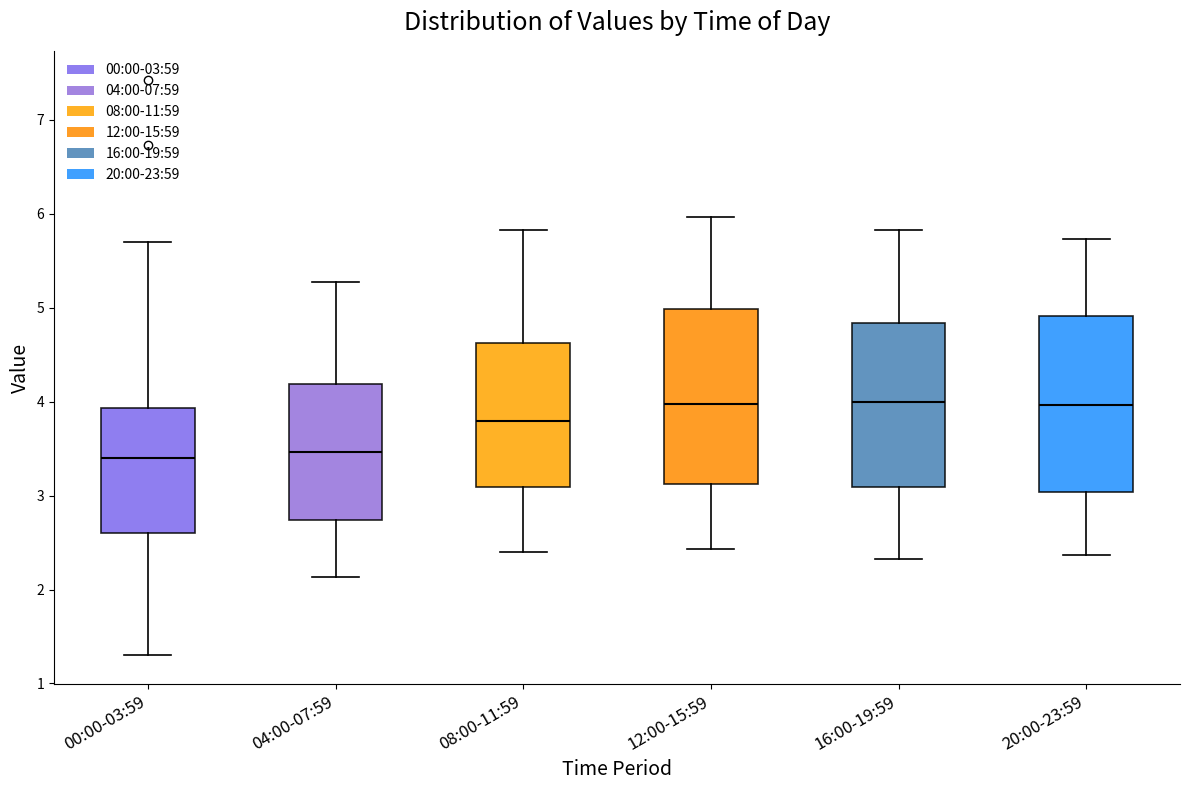

Where does the lower whisker of the box for 16:00-19:59 end on the y-axis? The values are not printed on the chart, so give them approximately, as read against the axis.

2.3